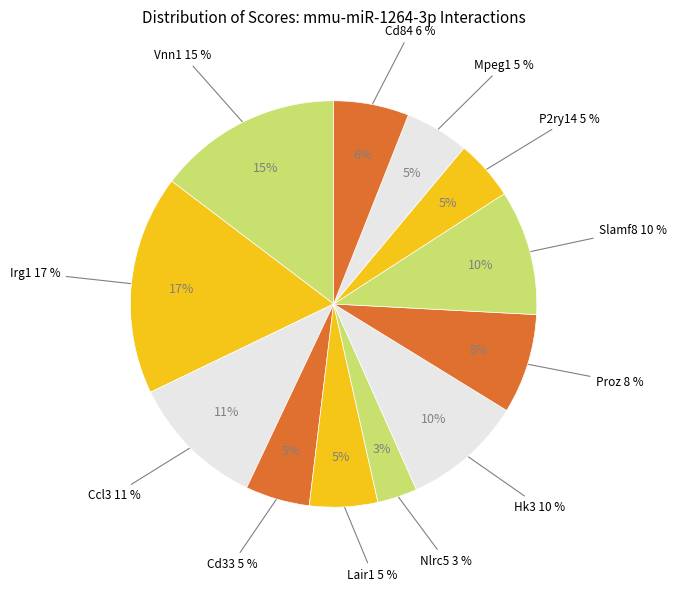

Rank the categories by value from highest to lowest.

Irg1, Vnn1, Ccl3, Slamf8, Hk3, Proz, Cd84, Lair1, Cd33, Mpeg1, P2ry14, Nlrc5